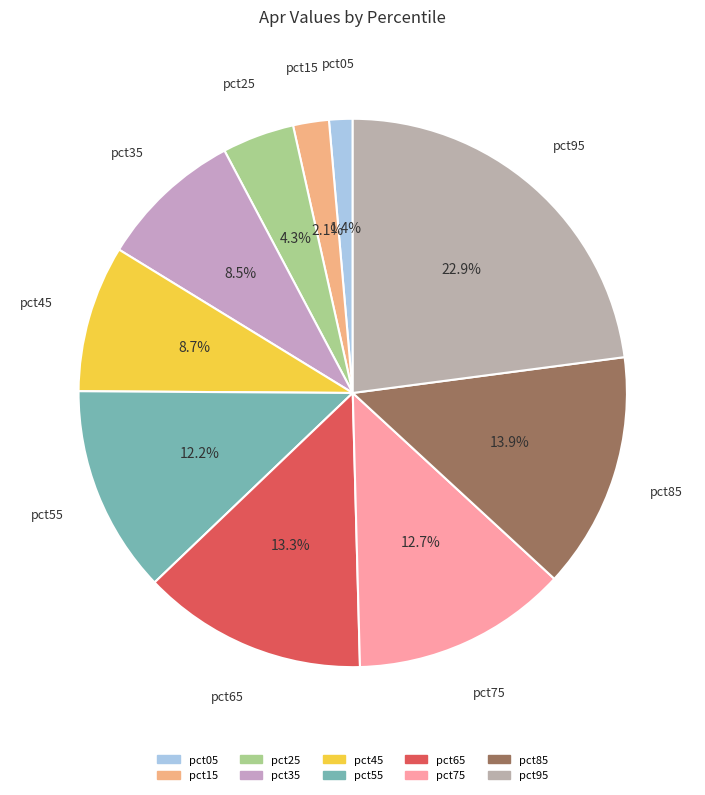

To the nearest percent, what is the average slice percentage?

10%